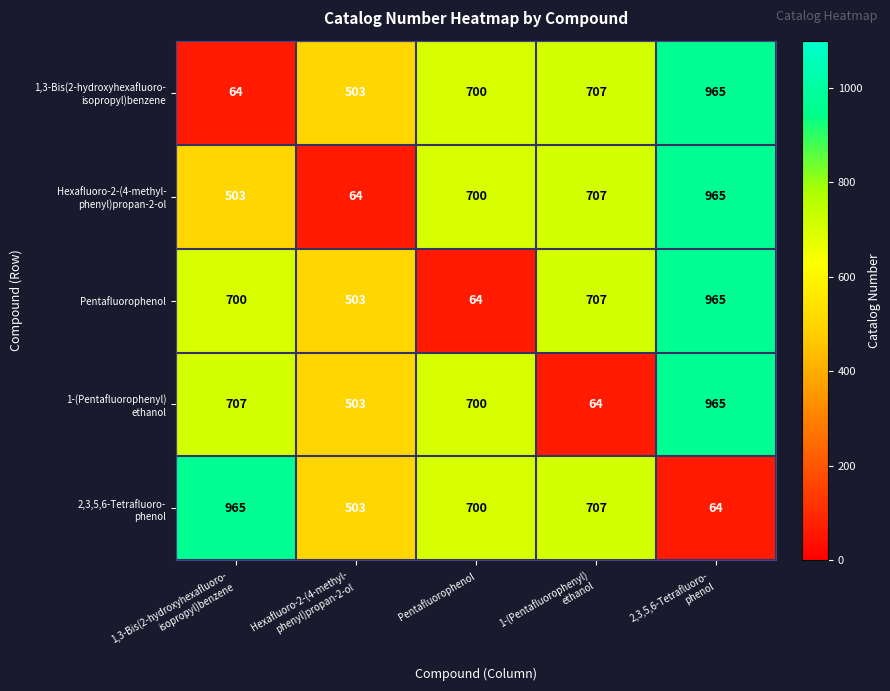

What is the maximum value shown in the chart?

965